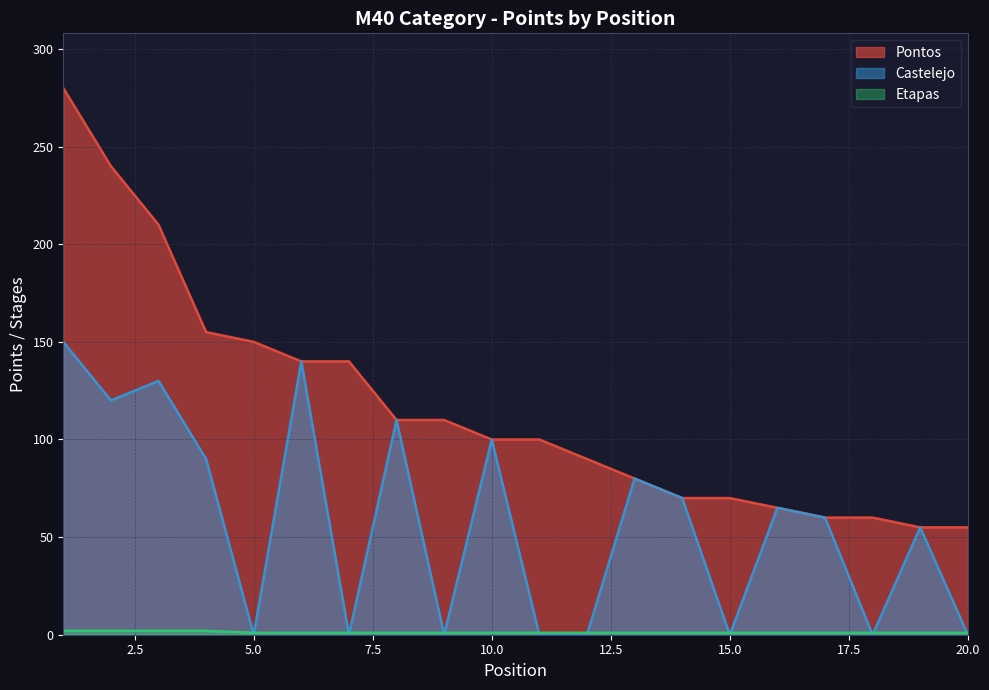

What is the difference between the maximum and minimum values in the Pontos series?

225